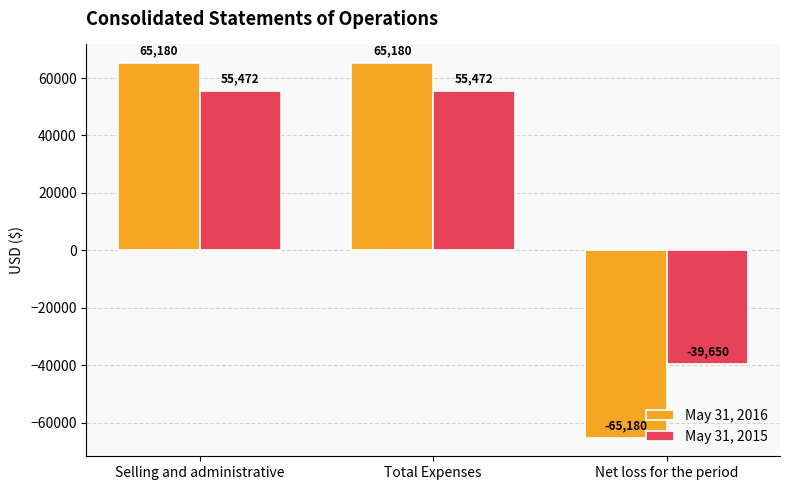

What is the sum of the May 31, 2015 values at Selling and administrative and Total Expenses?

110944